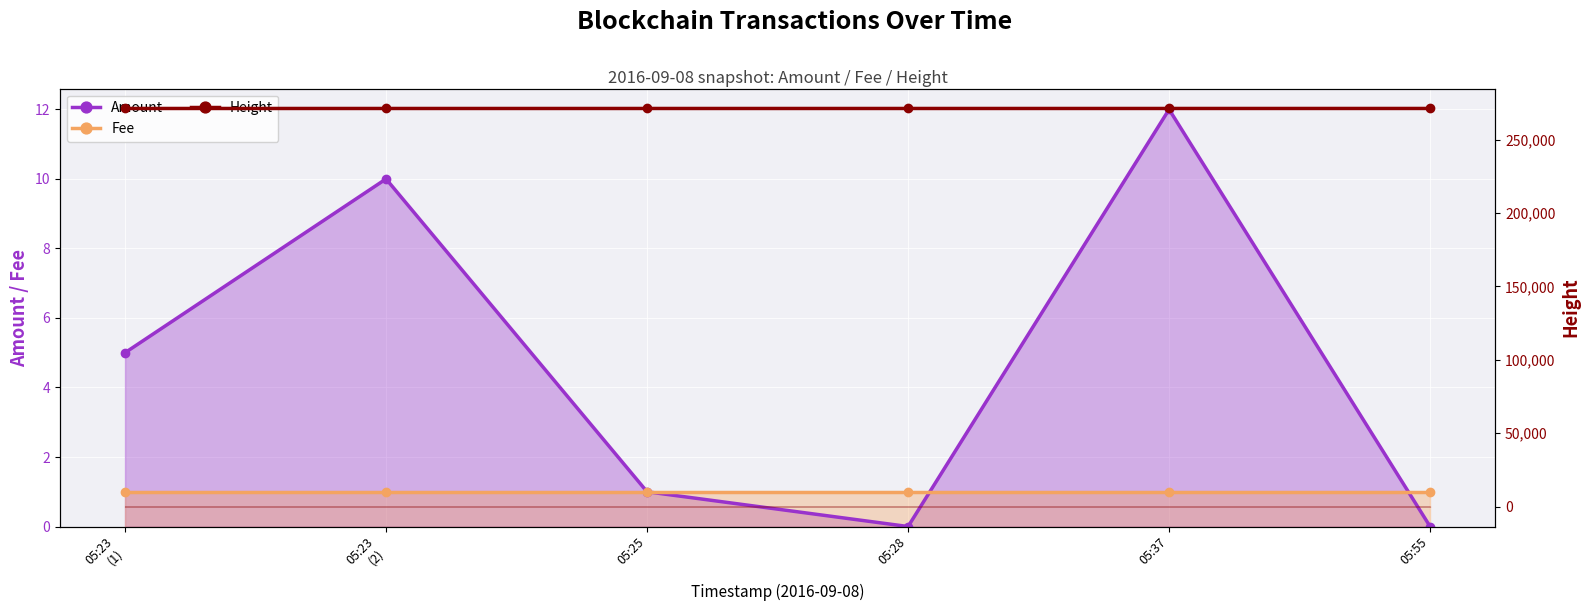

In Amount, how many points are higher than both neighbors (excluding endpoints)?

2